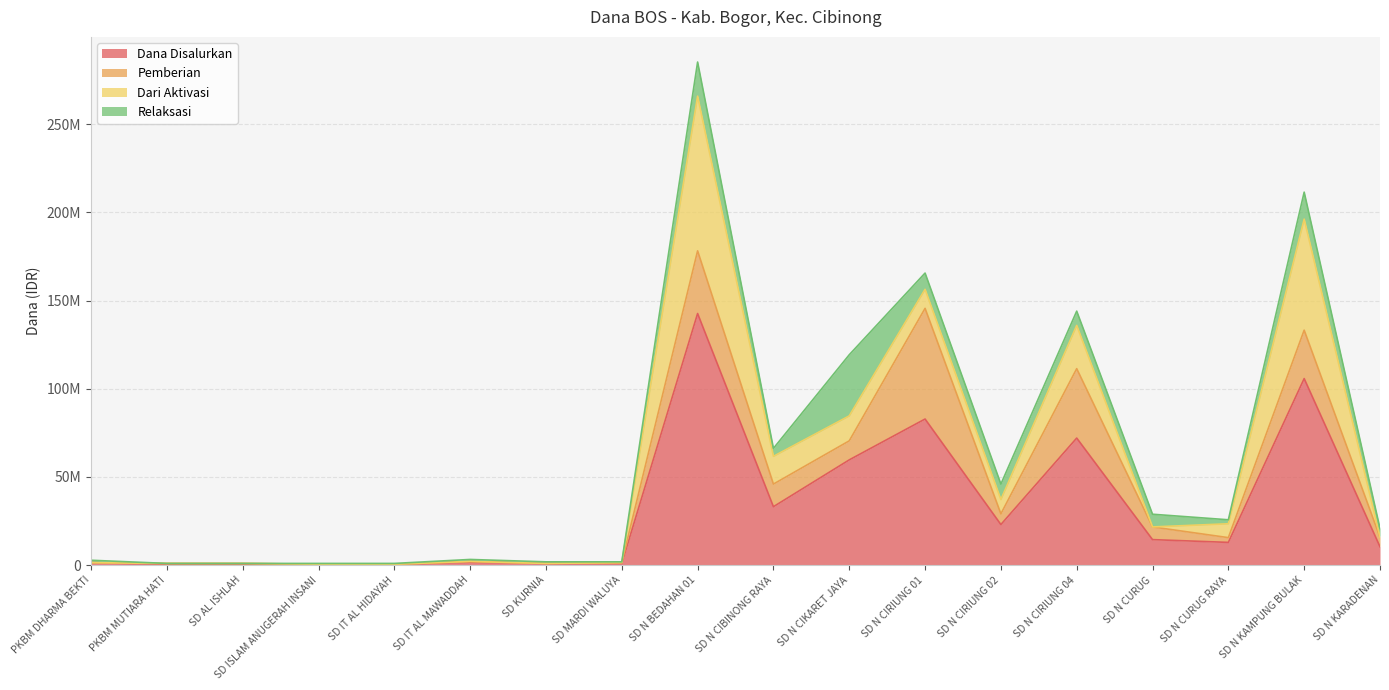

Reading left to right, extract all data points from this chart.

Dana Disalurkan: PKBM DHARMA BEKTI=1350000	PKBM MUTIARA HATI=450000	SD AL ISHLAH=450000	SD ISLAM ANUGERAH INSANI=450000	SD IT AL HIDAYAH=450000	SD IT AL MAWADDAH=1575000	SD KURNIA=900000	SD MARDI WALUYA=900000	SD N BEDAHAN 01=142650000	SD N CIBINONG RAYA=33075000	SD N CIKARET JAYA=59625000	SD N CIRIUNG 01=82800000	SD N CIRIUNG 02=22950000	SD N CIRIUNG 04=72000000	SD N CURUG=14400000	SD N CURUG RAYA=12825000	SD N KAMPUNG BULAK=105750000	SD N KARADENAN=10350000
Pemberian: PKBM DHARMA BEKTI=0	PKBM MUTIARA HATI=450000	SD AL ISHLAH=450000	SD ISLAM ANUGERAH INSANI=0	SD IT AL HIDAYAH=0	SD IT AL MAWADDAH=450000	SD KURNIA=0	SD MARDI WALUYA=450000	SD N BEDAHAN 01=35550000	SD N CIBINONG RAYA=12825000	SD N CIKARET JAYA=10800000	SD N CIRIUNG 01=62775000	SD N CIRIUNG 02=6075000	SD N CIRIUNG 04=39375000	SD N CURUG=7200000	SD N CURUG RAYA=2700000	SD N KAMPUNG BULAK=27450000	SD N KARADENAN=5400000
Dari Aktivasi: PKBM DHARMA BEKTI=0	PKBM MUTIARA HATI=0	SD AL ISHLAH=0	SD ISLAM ANUGERAH INSANI=0	SD IT AL HIDAYAH=0	SD IT AL MAWADDAH=0	SD KURNIA=0	SD MARDI WALUYA=0	SD N BEDAHAN 01=87750000	SD N CIBINONG RAYA=15750000	SD N CIKARET JAYA=14175000	SD N CIRIUNG 01=10800000	SD N CIRIUNG 02=8100000	SD N CIRIUNG 04=24525000	SD N CURUG=0	SD N CURUG RAYA=7875000	SD N KAMPUNG BULAK=63000000	SD N KARADENAN=0
Relaksasi: PKBM DHARMA BEKTI=1350000	PKBM MUTIARA HATI=0	SD AL ISHLAH=0	SD ISLAM ANUGERAH INSANI=450000	SD IT AL HIDAYAH=450000	SD IT AL MAWADDAH=1125000	SD KURNIA=900000	SD MARDI WALUYA=450000	SD N BEDAHAN 01=19350000	SD N CIBINONG RAYA=4500000	SD N CIKARET JAYA=34650000	SD N CIRIUNG 01=9225000	SD N CIRIUNG 02=8775000	SD N CIRIUNG 04=8100000	SD N CURUG=7200000	SD N CURUG RAYA=2250000	SD N KAMPUNG BULAK=15300000	SD N KARADENAN=4950000